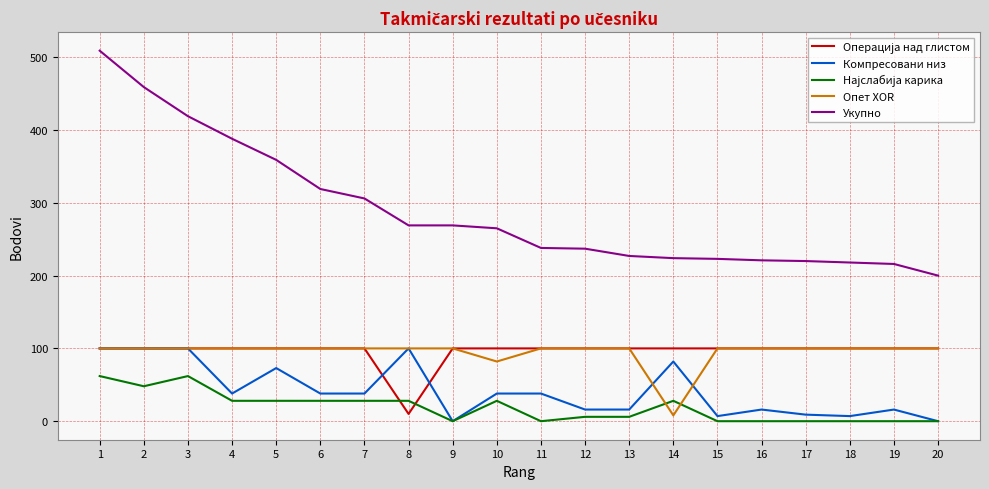

True or false: Опет XOR has a value of 8 at 14.

True